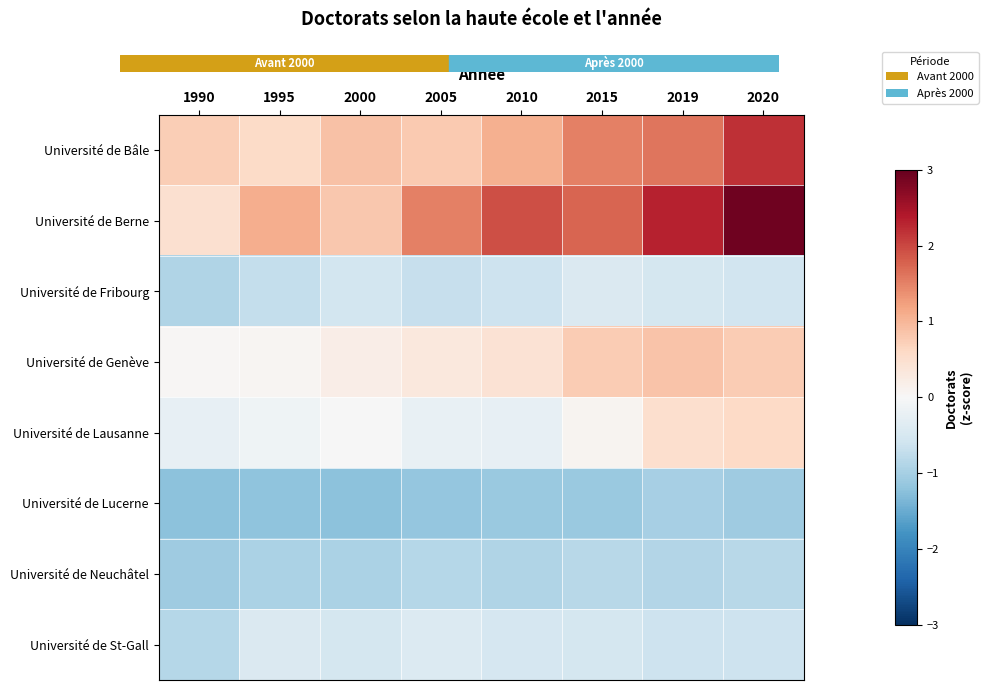

What is the difference between the highest and lowest values at 1990?

2.0